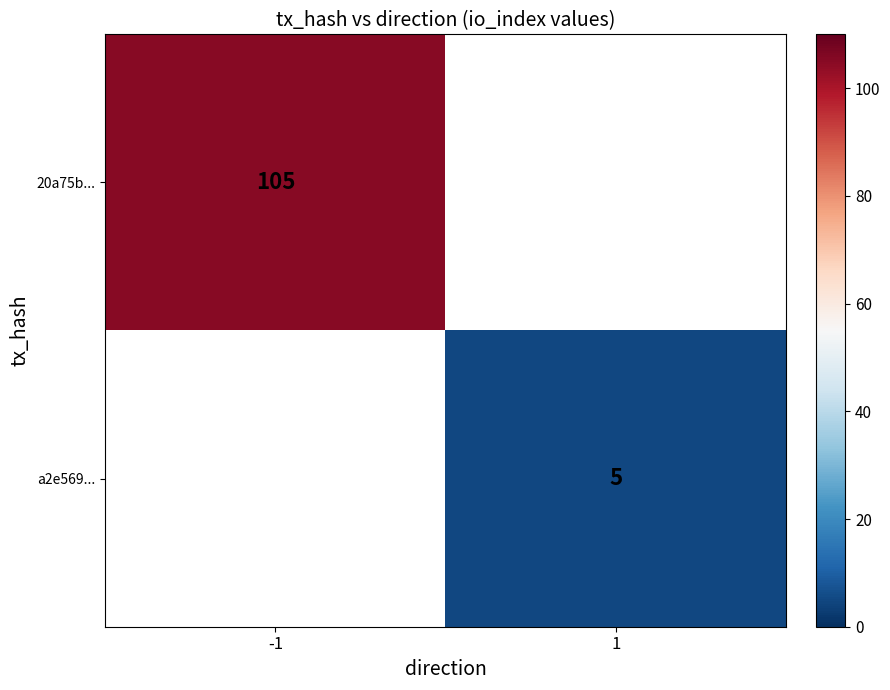

The value of a2e569... at 1 is 5. True or false?

True